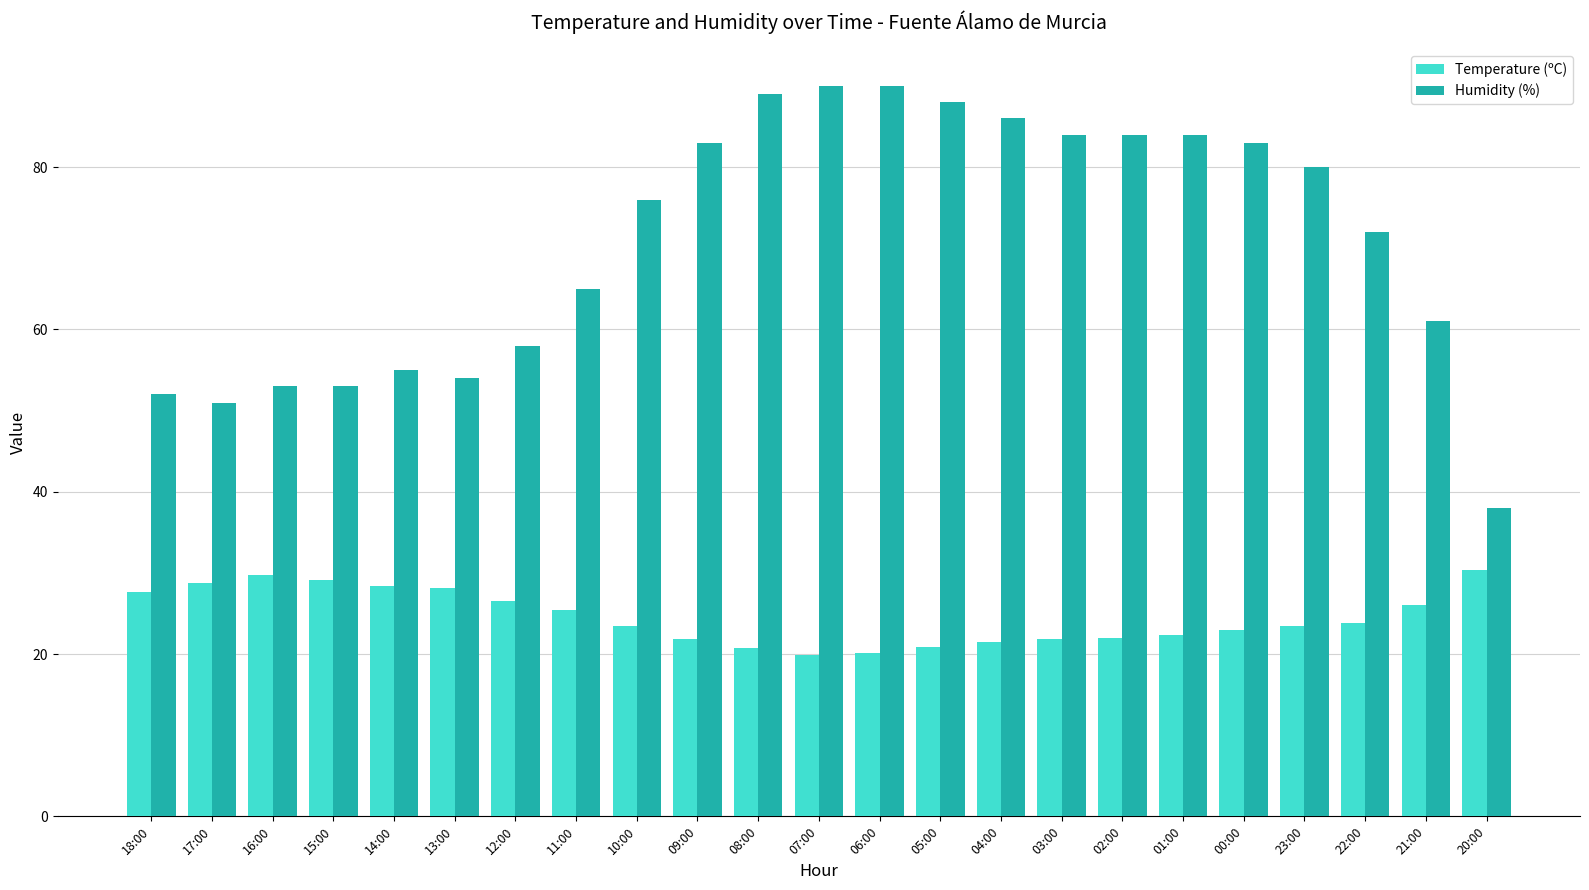

Which category has the lowest value in the Humidity (%) series?

20:00